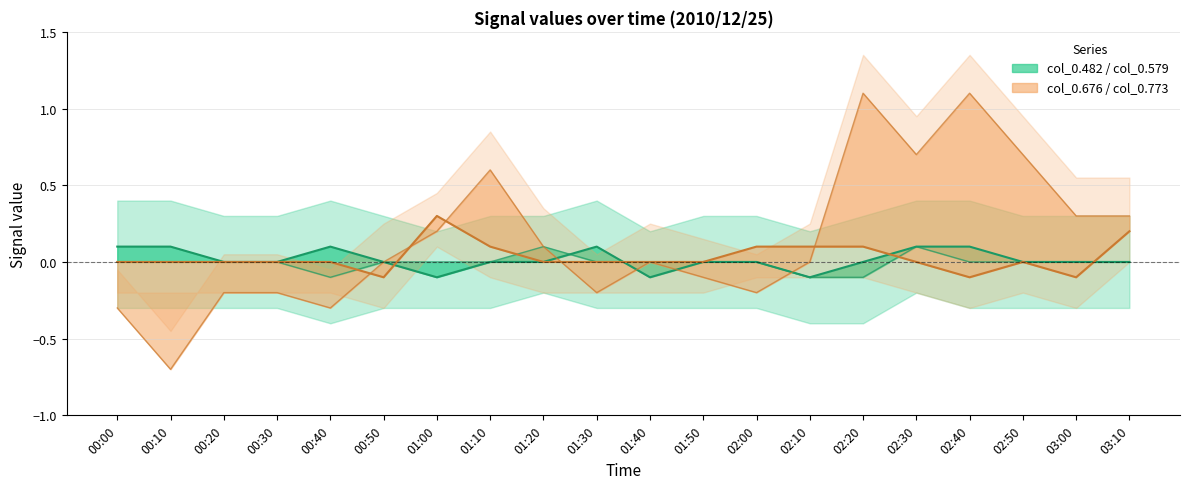

What is the label of the 1st point from the left?

00:00